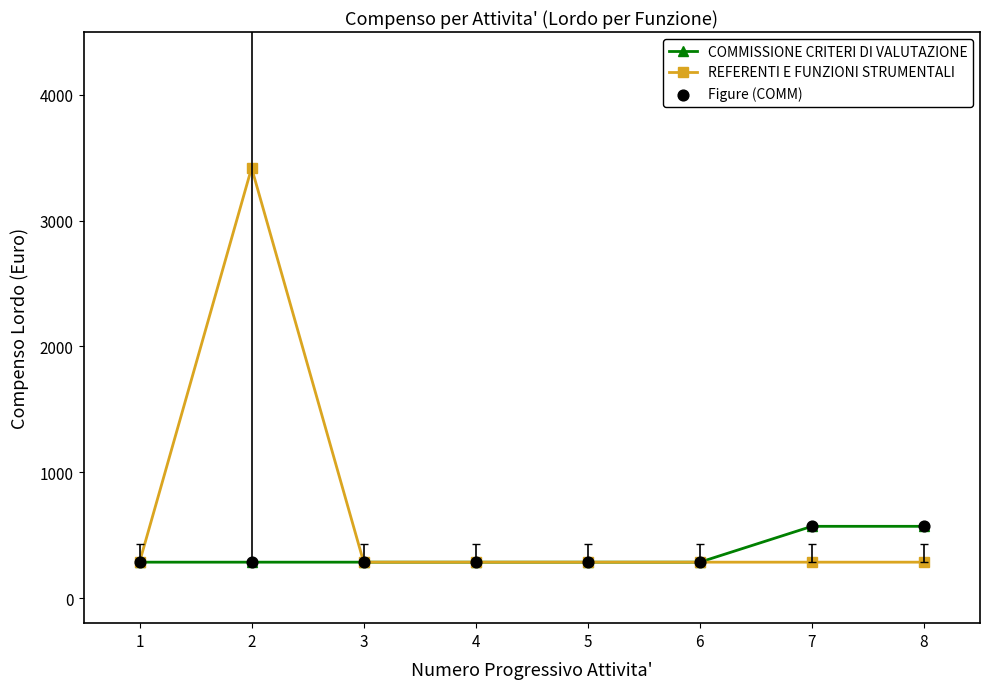

At which category is the sum across all series the highest?

2